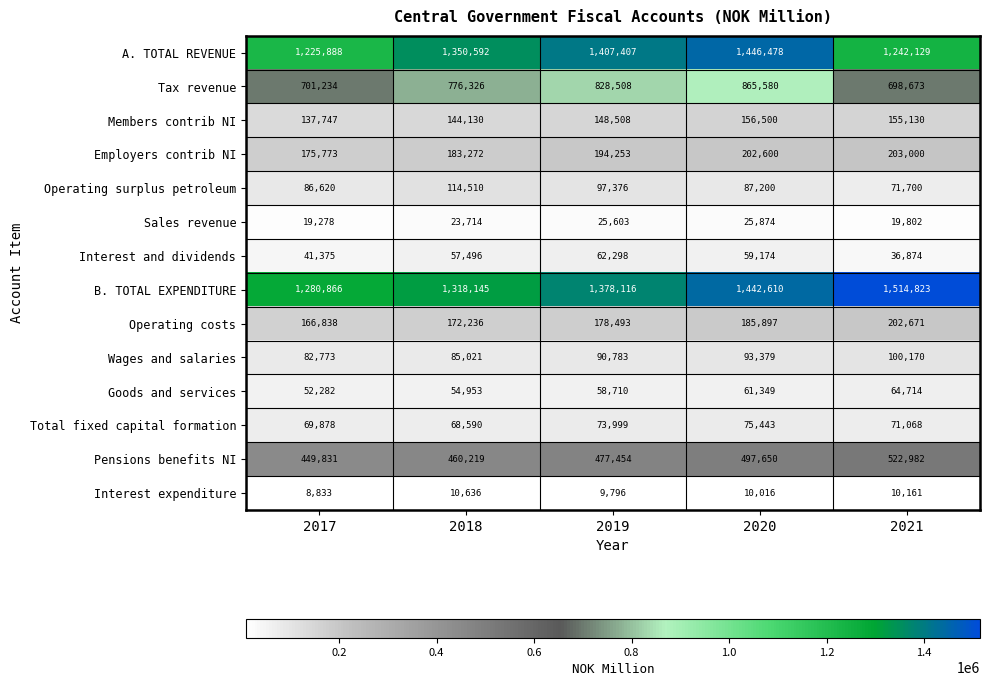

How many data points does each series have?

5